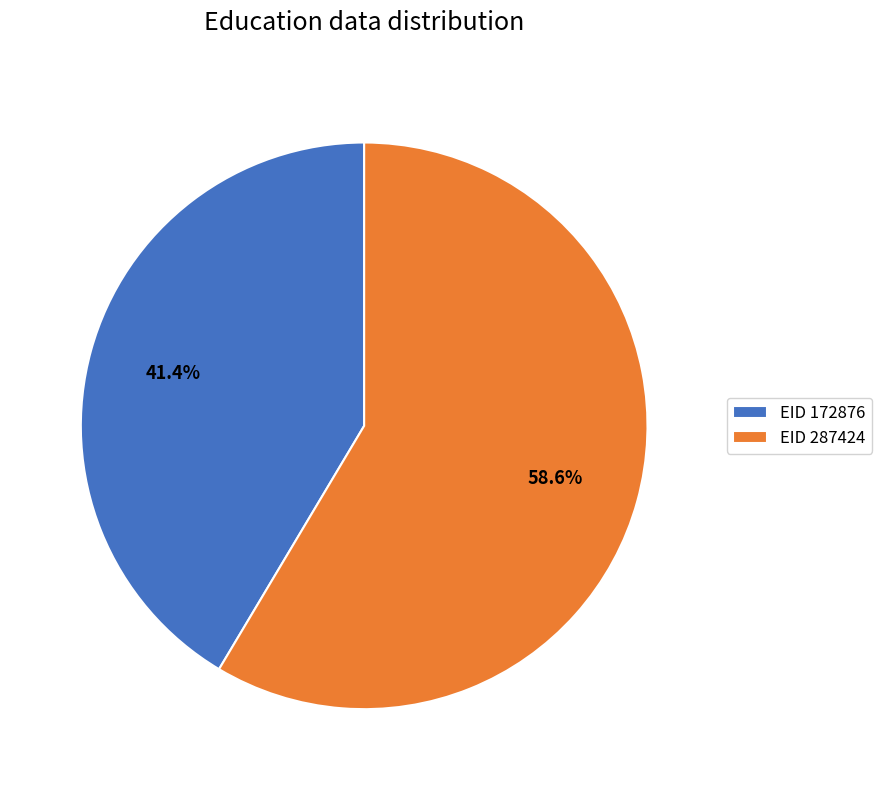

Which category accounts for the majority?

EID 287424